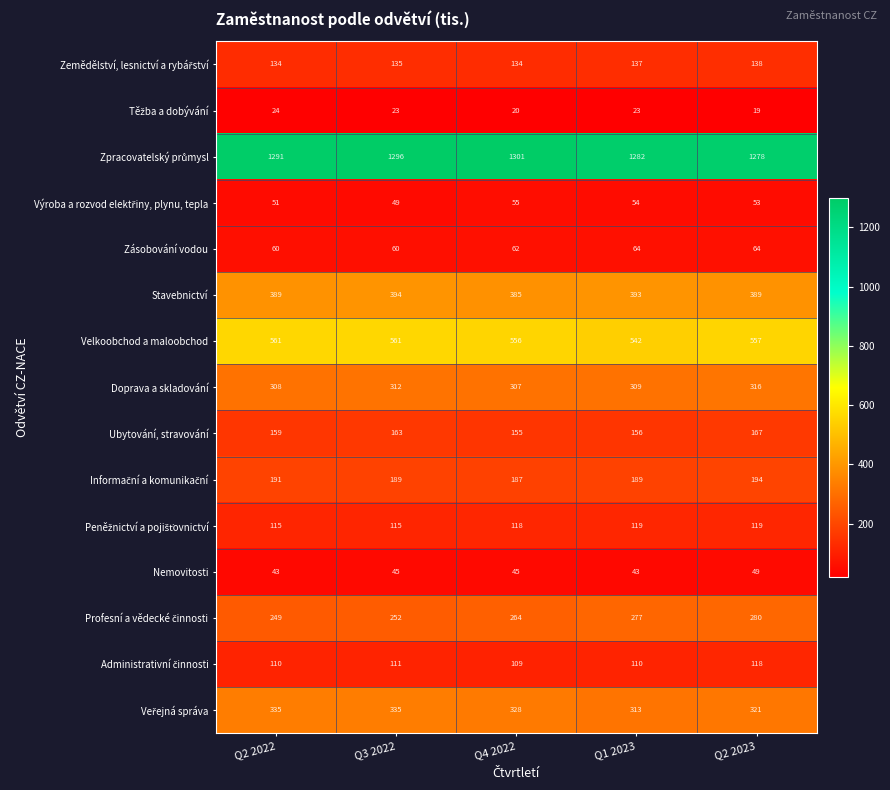

What is the difference between the maximum and second lowest values in the Zásobování vodou series?

4